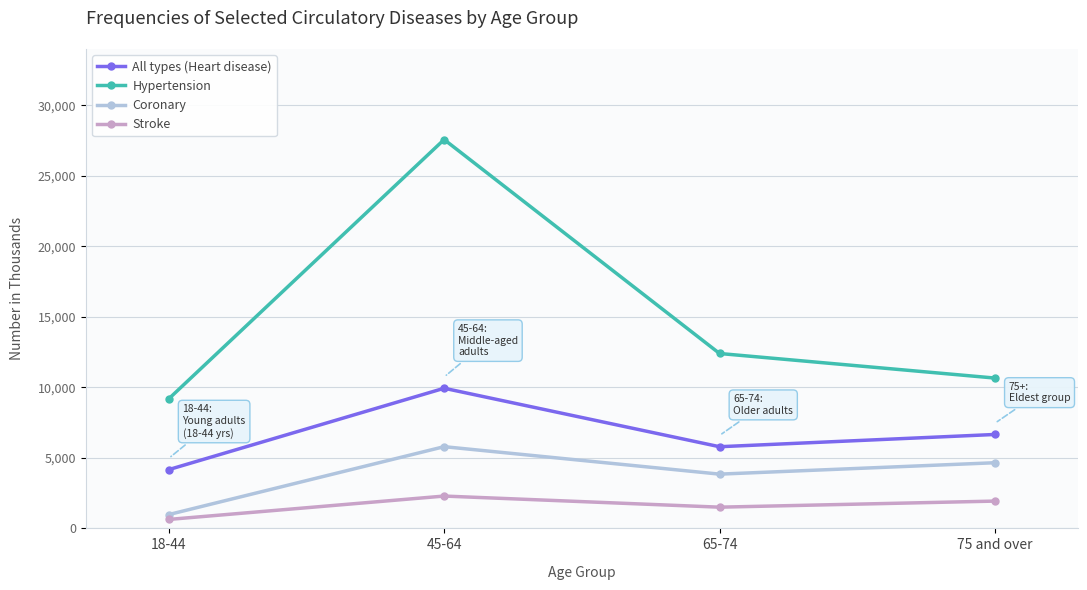

The value of Stroke at 65-74 is 2700. True or false?

False